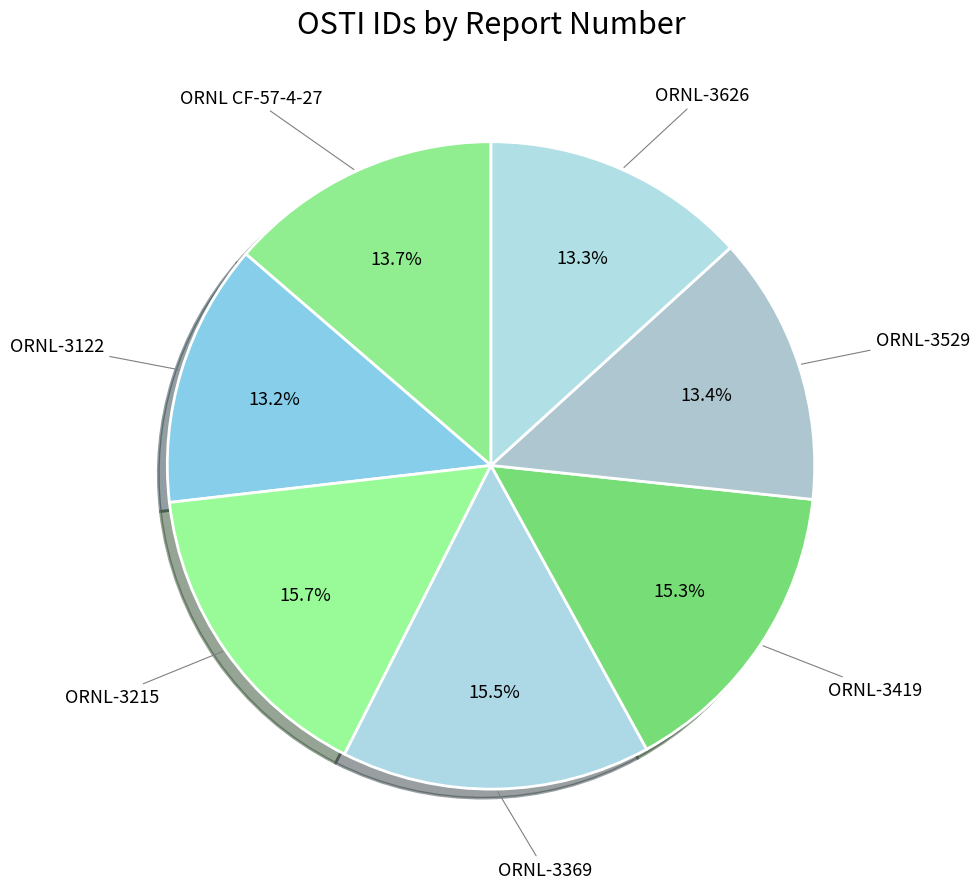

Rank the categories by value from highest to lowest.

ORNL-3215, ORNL-3369, ORNL-3419, ORNL CF-57-4-27, ORNL-3529, ORNL-3626, ORNL-3122